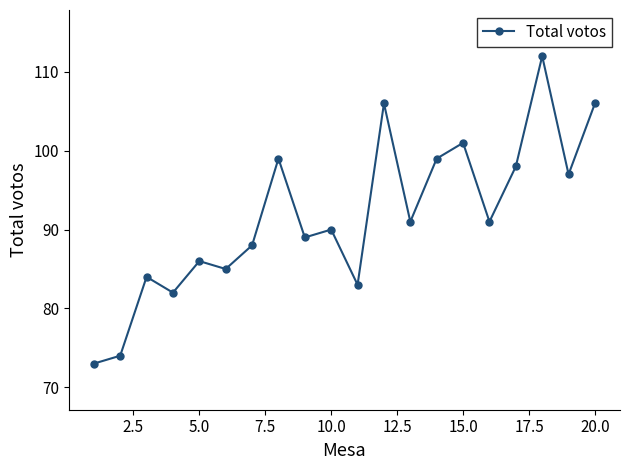

True or false: there are more than 0 points higher than both neighbors.

True